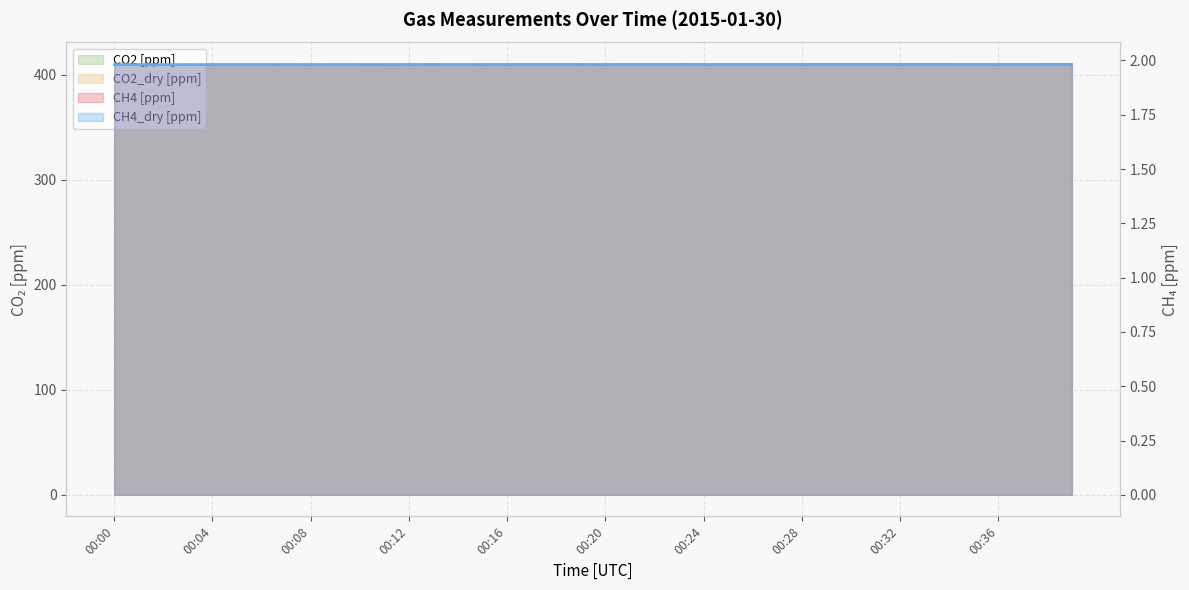

At which label does CH4 [ppm] reach its peak?

00:33